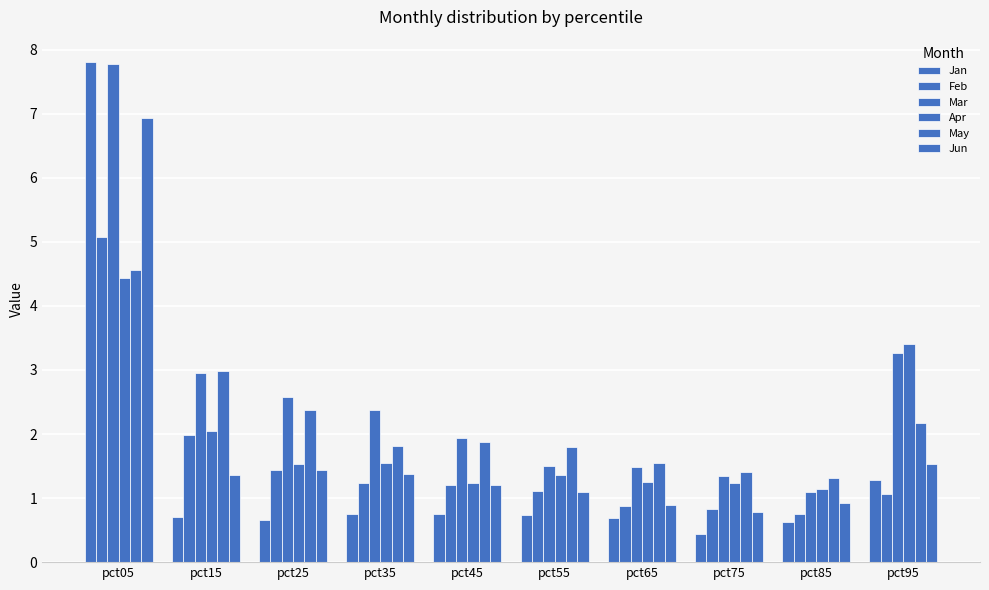

Does the chart contain any negative values?

No